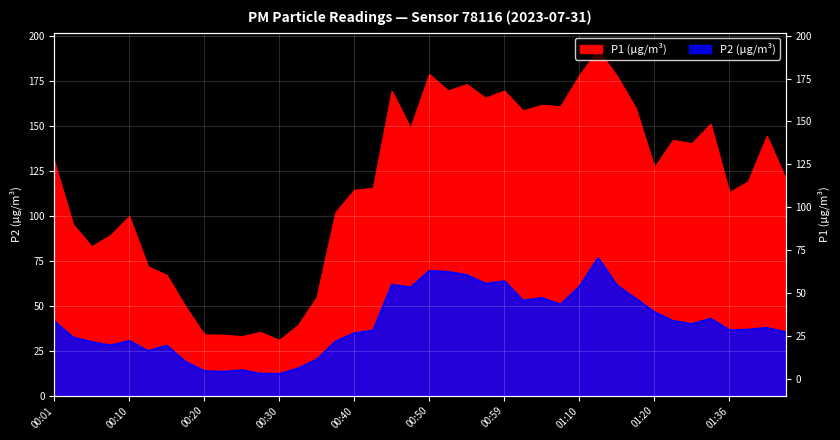

Is the value of P1 at 01:04 greater than the value of P2 at 00:45?

Yes